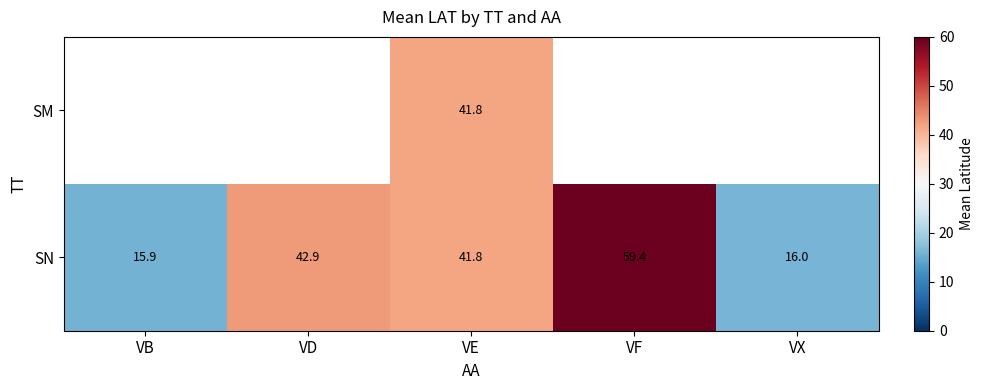

Is the value of SN at VX greater than the value of SM at VE?

No